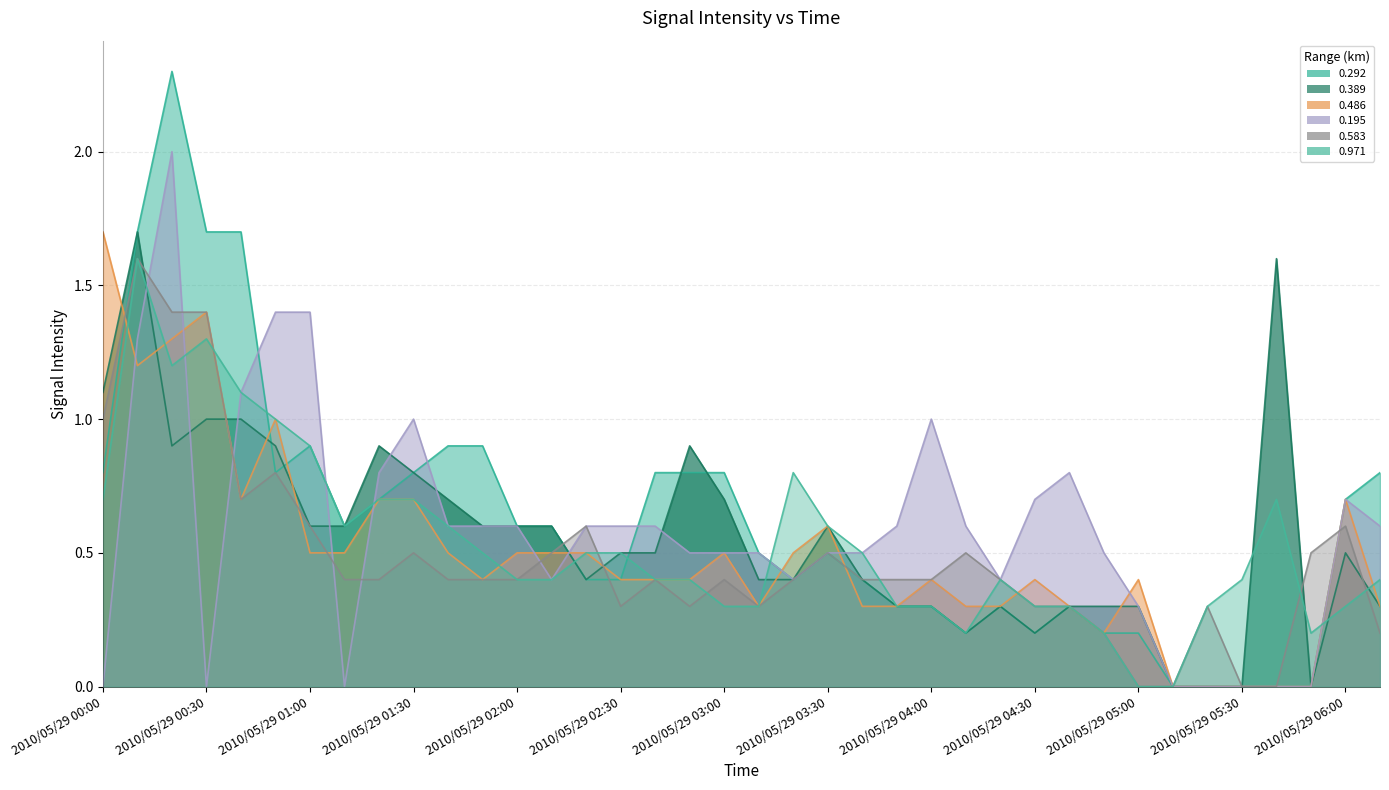

What is the value of the 0.583 point at the 24th from the left?

0.4